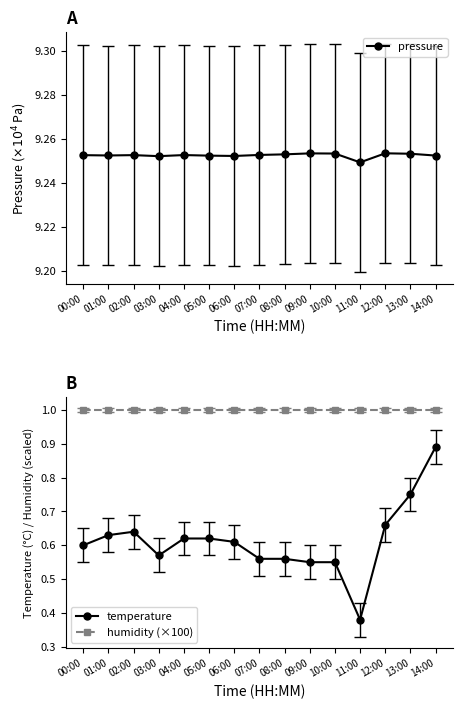

True or false: humidity (×100) and temperature cross at least once.

False